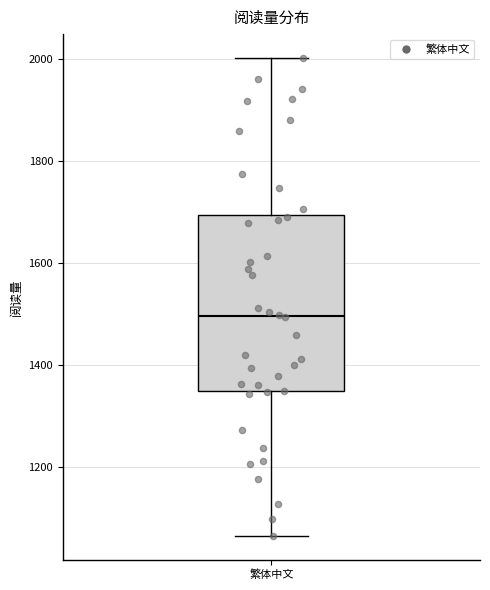

Read this box plot against the y-axis: the position of the median line, the range covered by the box, and the ends of both whiskers. The values are not printed on the chart, so give them approximately, as read against the axis.

median 1500, box 1340 to 1700, whiskers 1060 to 2000